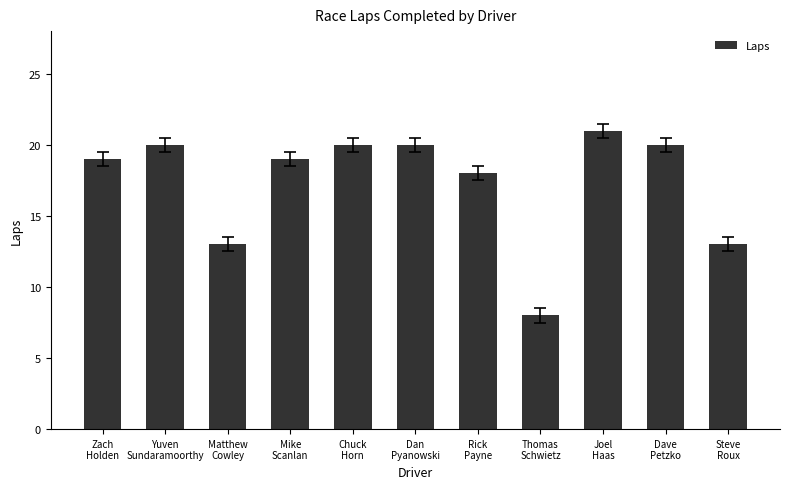

True or false: the data shows 8 at Dave
Petzko.

False